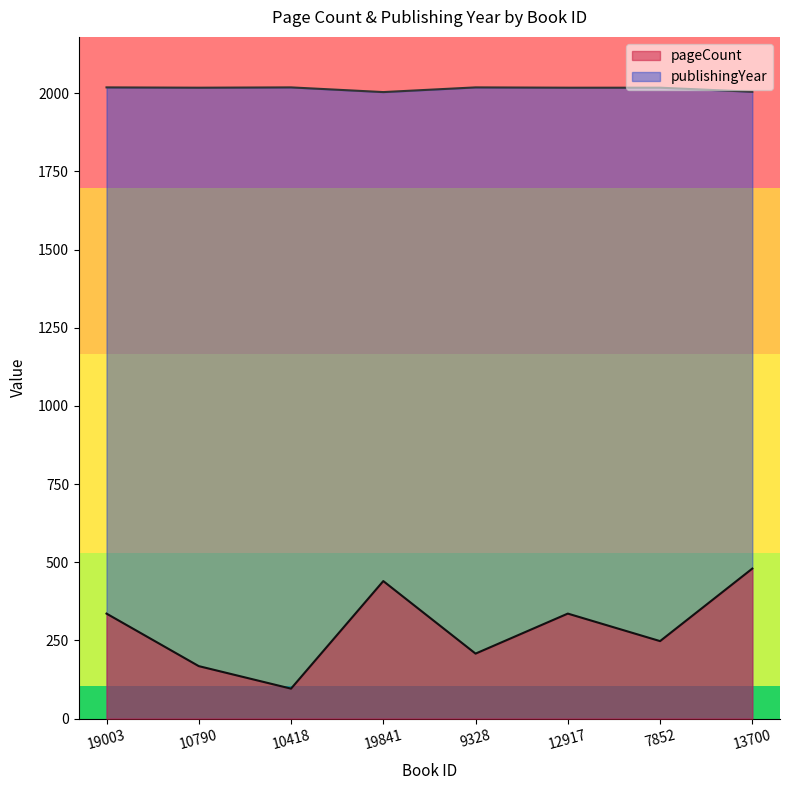

What is the label of the 3rd point from the left?

10418